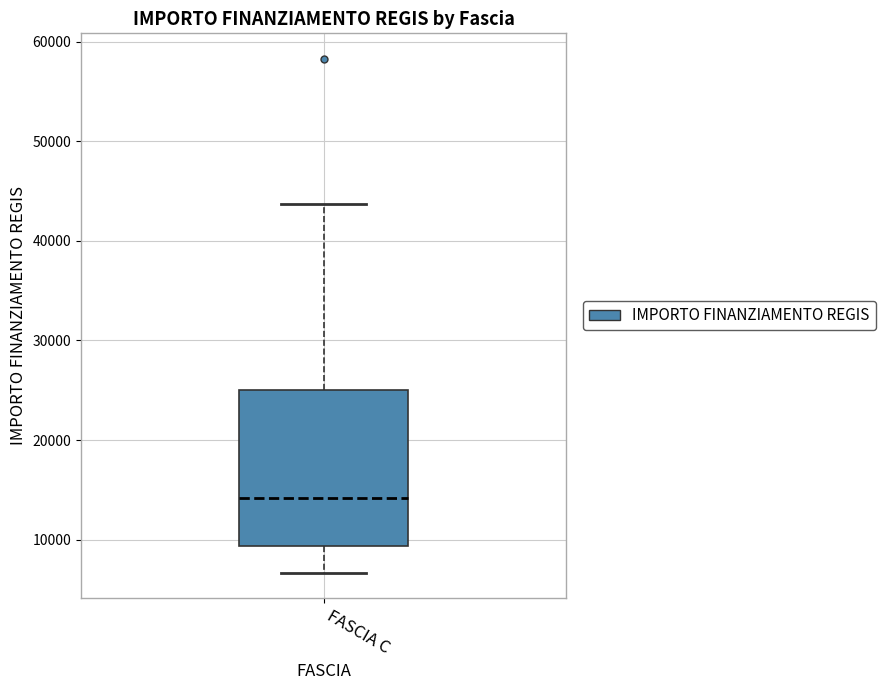

Transcribe this box plot: give where the median line is, the range the box spans, and where the two whiskers end, as read against the y-axis. The values are not printed on the chart, so give them approximately, as read against the axis.

median 14000, box 9000 to 25000, whiskers 7000 to 44000